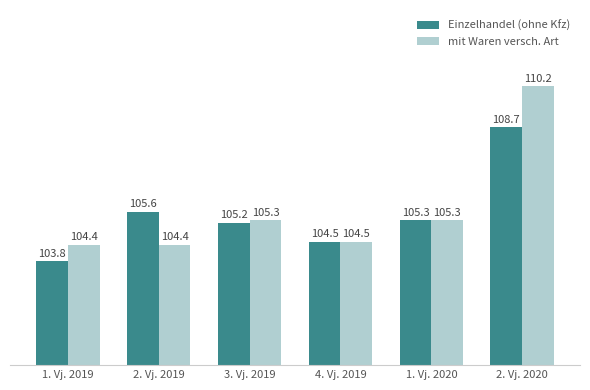

The value of mit Waren versch. Art at 2. Vj. 2020 is 187.5. True or false?

False